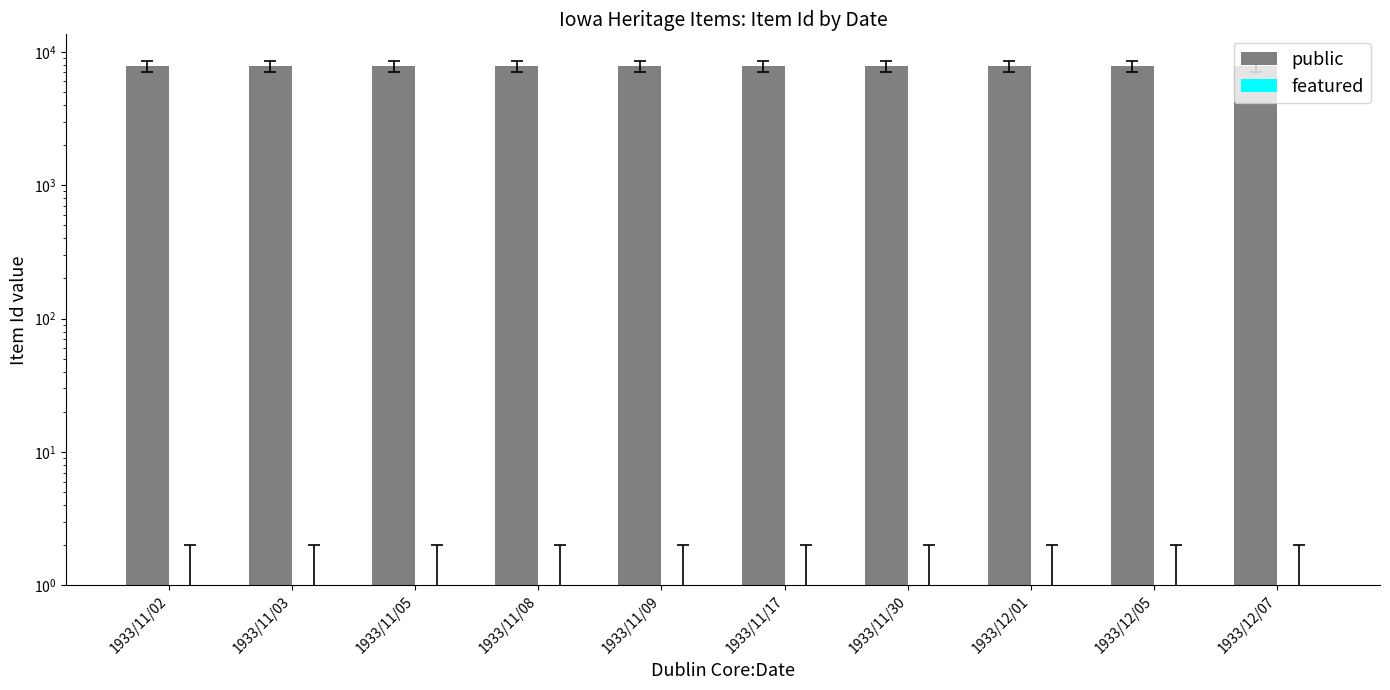

Is the value of featured at 1933/12/05 greater than the value of public at 1933/11/03?

No